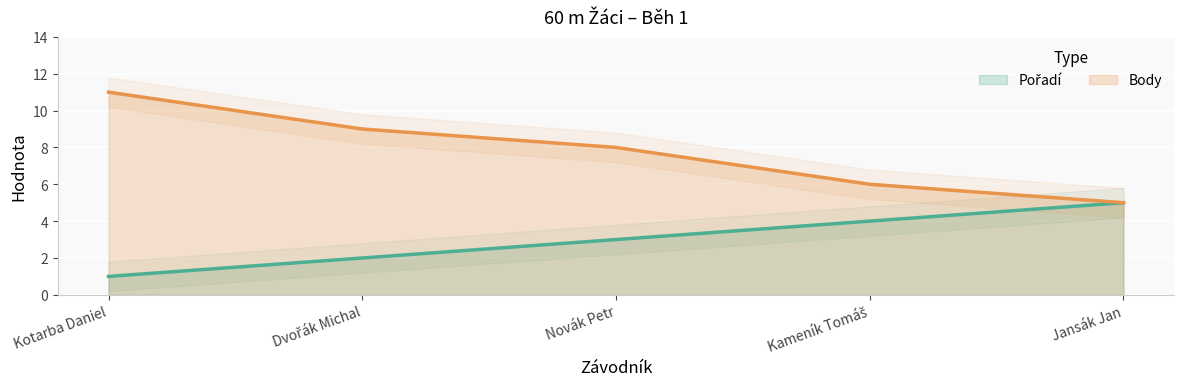

List the series in order of their overall mean, lowest first.

Pořadí, Body